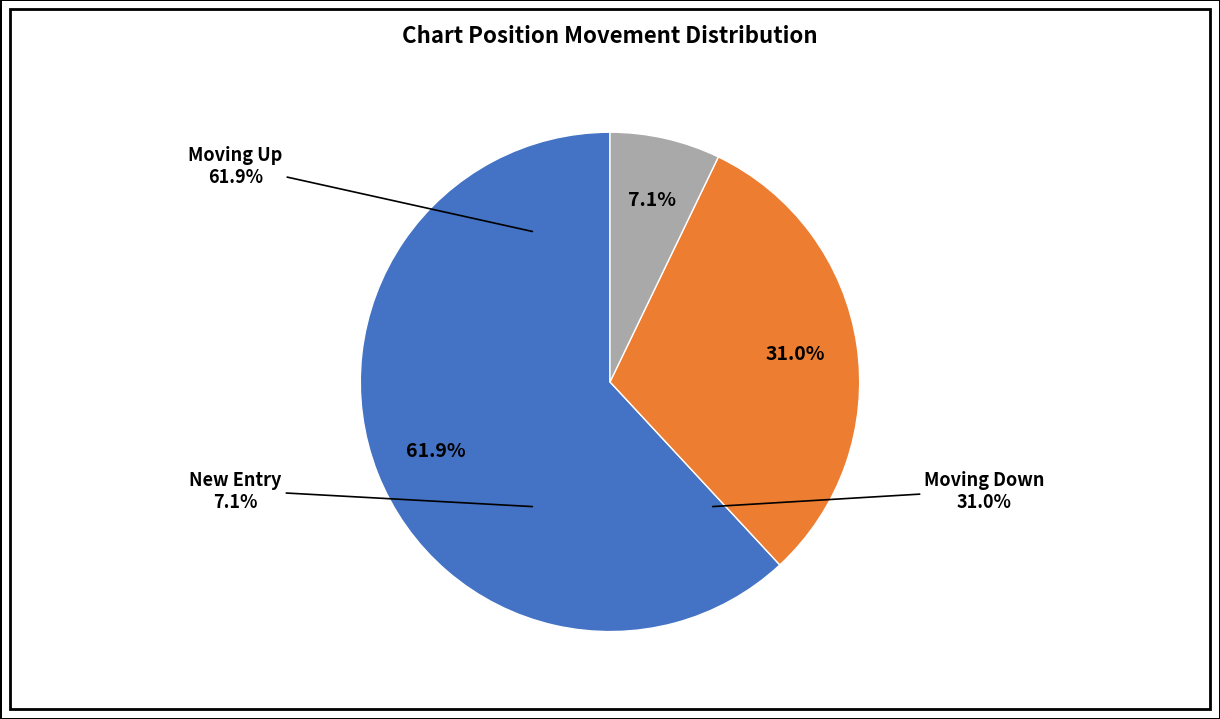

True or false: down accounts for 31% of the total.

True